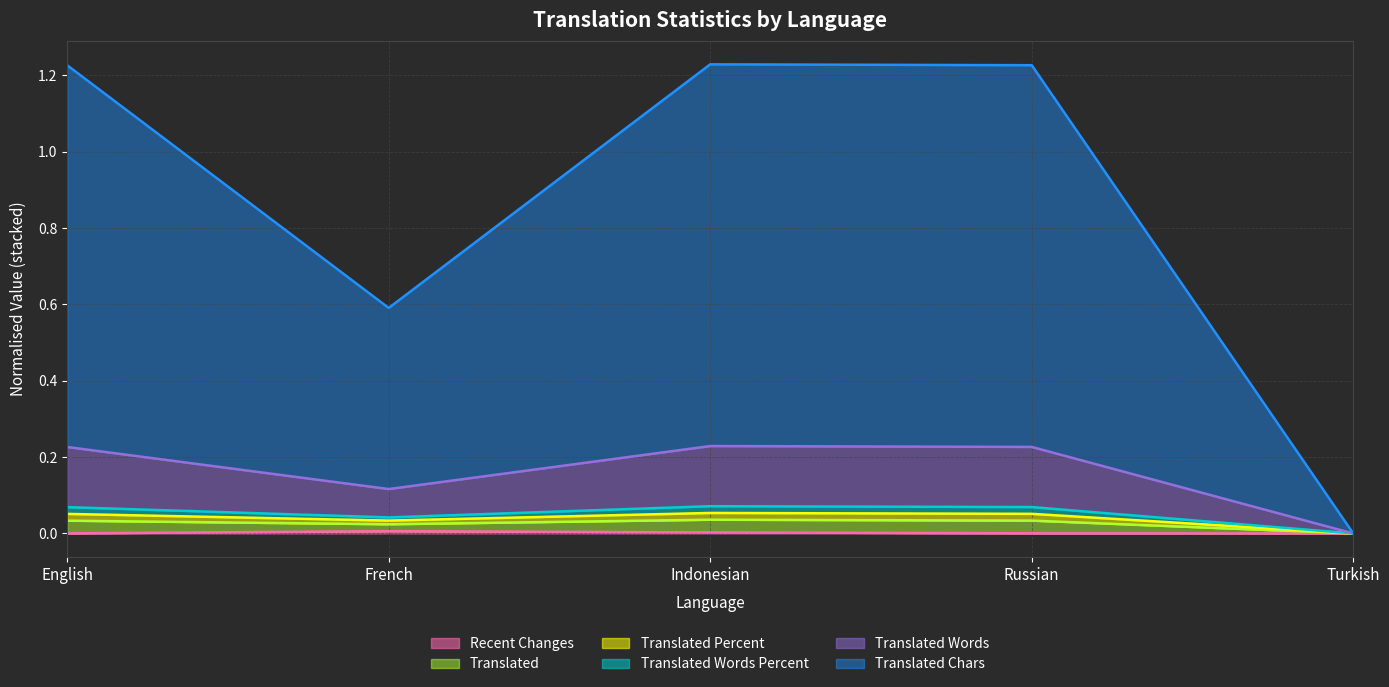

Between English and Russian, which is larger?

Russian